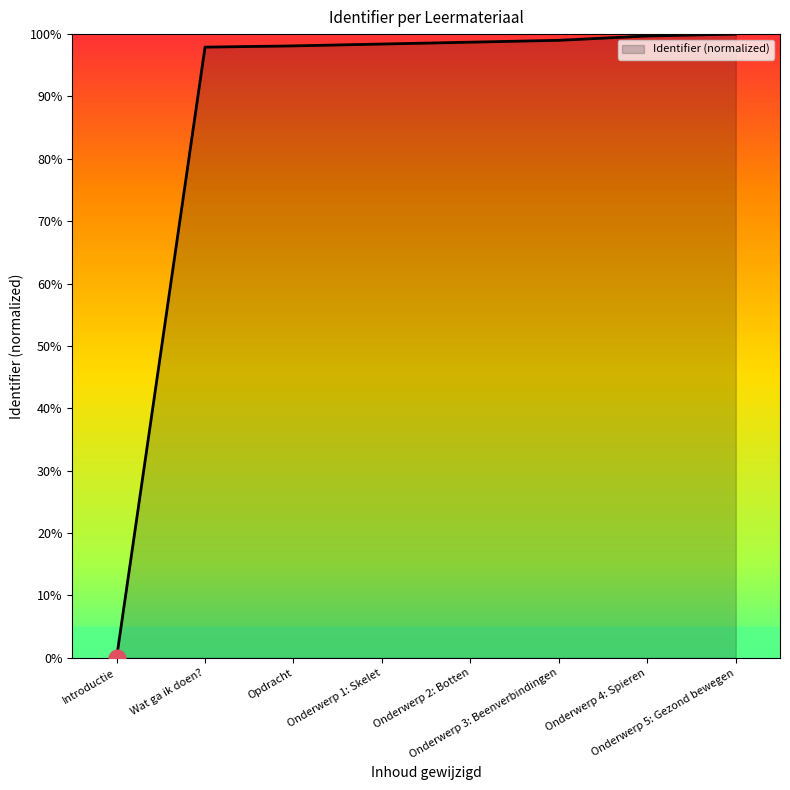

Which category has the lowest value across all series?

Introductie